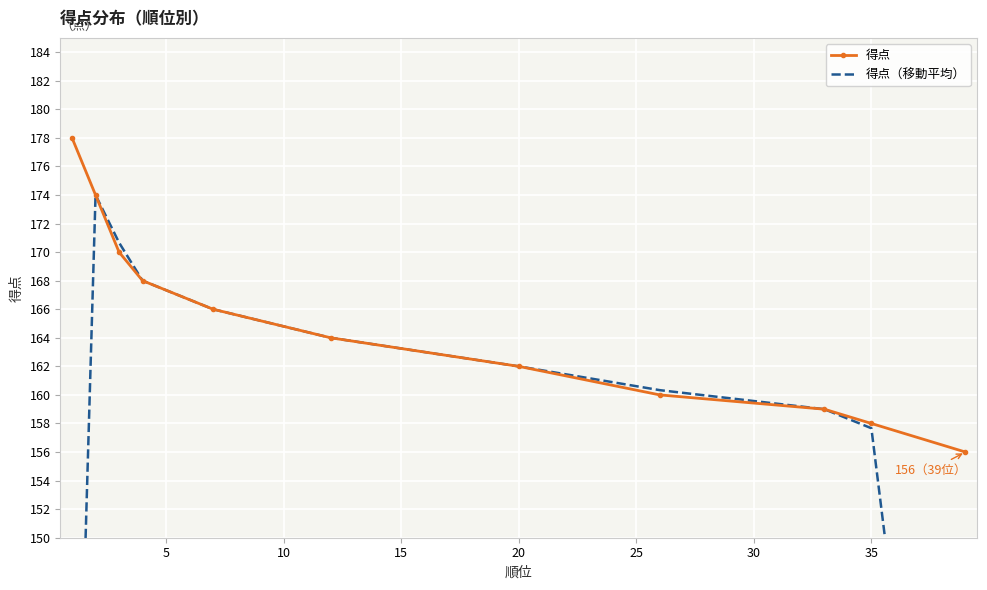

True or false: 得点 has more than 2 points higher than both neighbors.

False